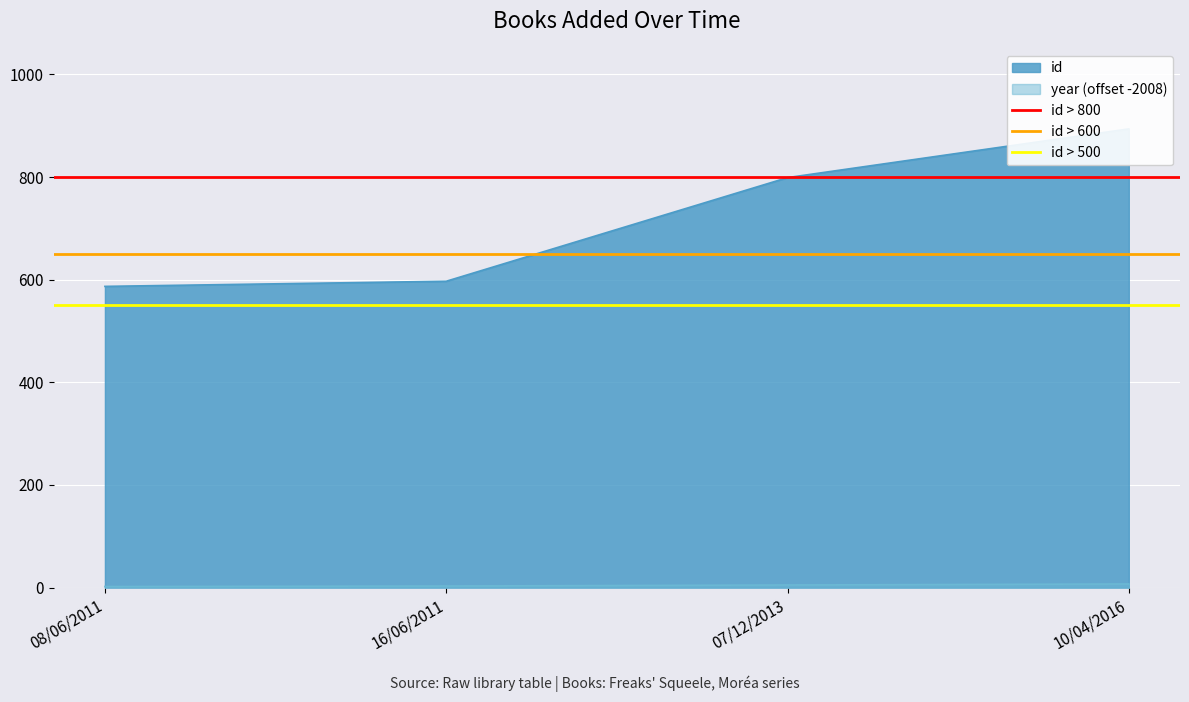

True or false: year (offset -2008) has a value of 3 at 16/06/2011.

True